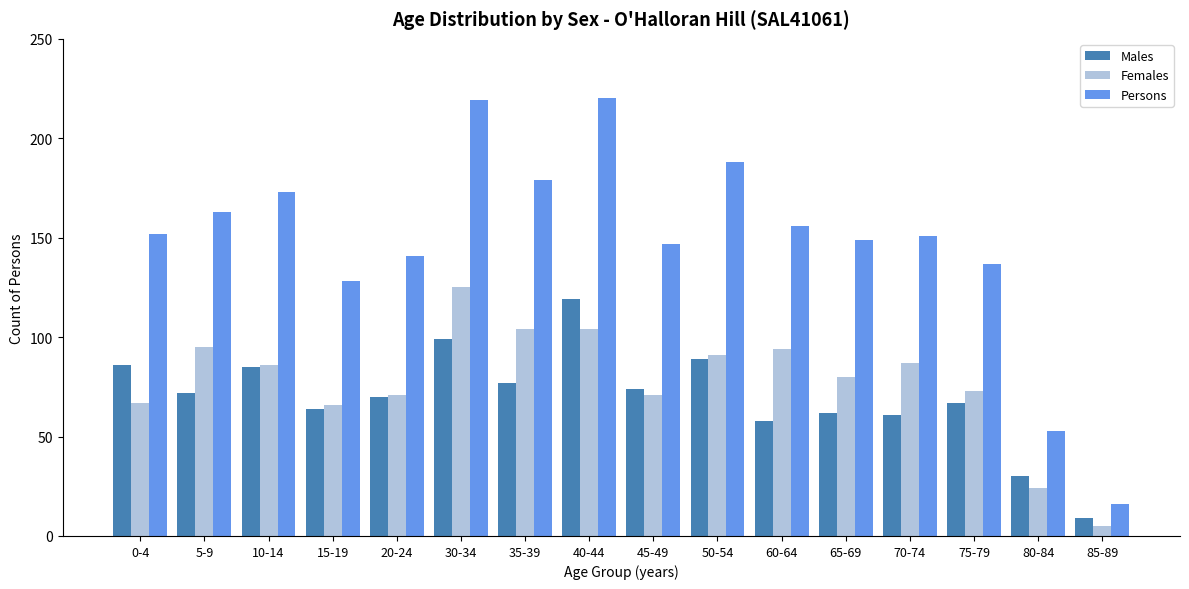

At which label is Males closest to 64?

15-19